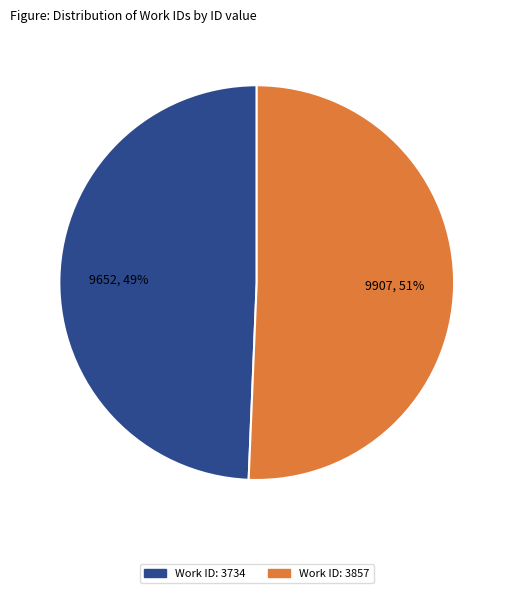

How many slices are in this pie chart?

2